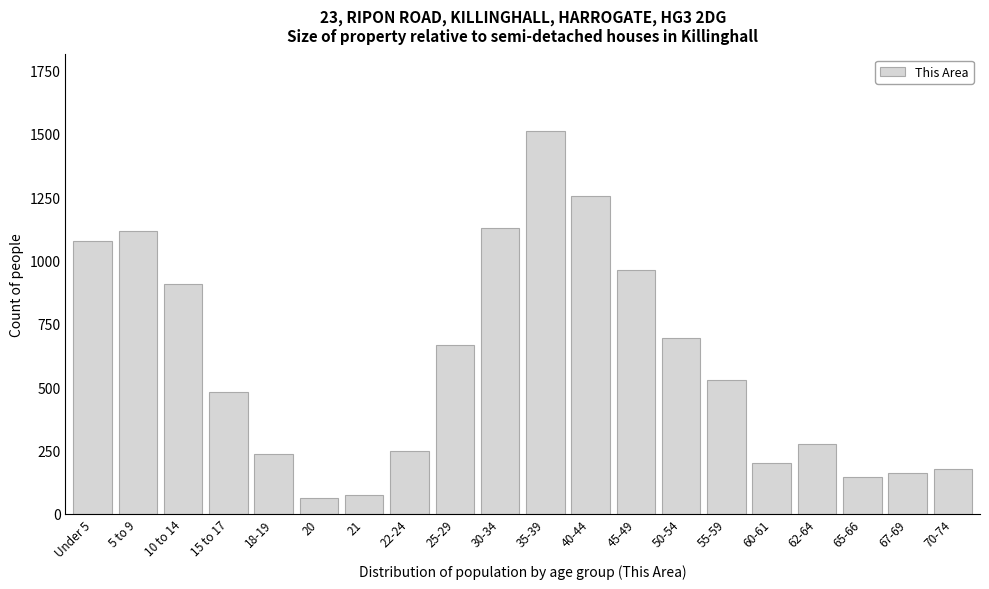

Reading right to left, extract all data points from this chart.

176	163	146	275	201	529	693	962	1255	1511	1128	667	249	75	63	236	482	907	1115	1075